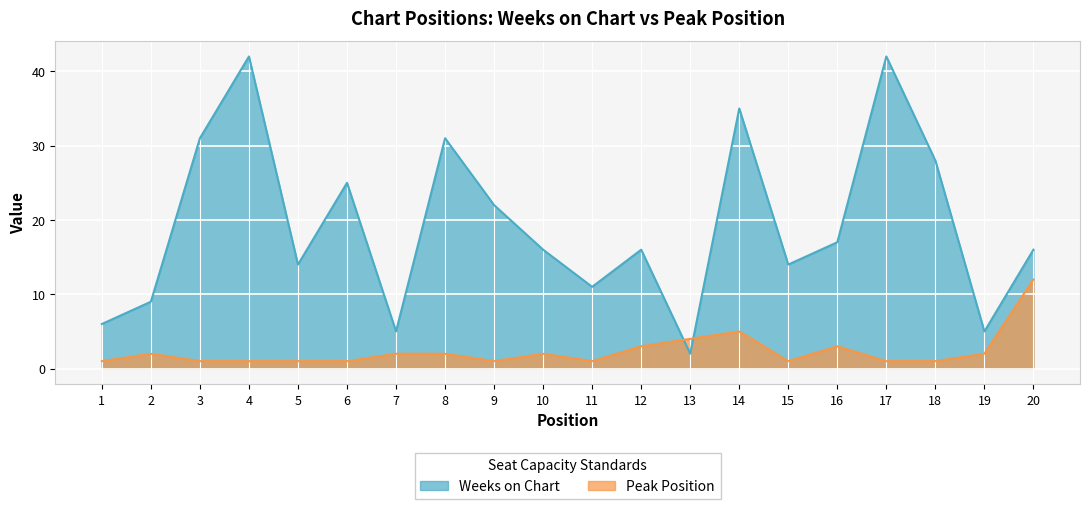

What is the sum of the Peak Position values at 18 and 4?

2